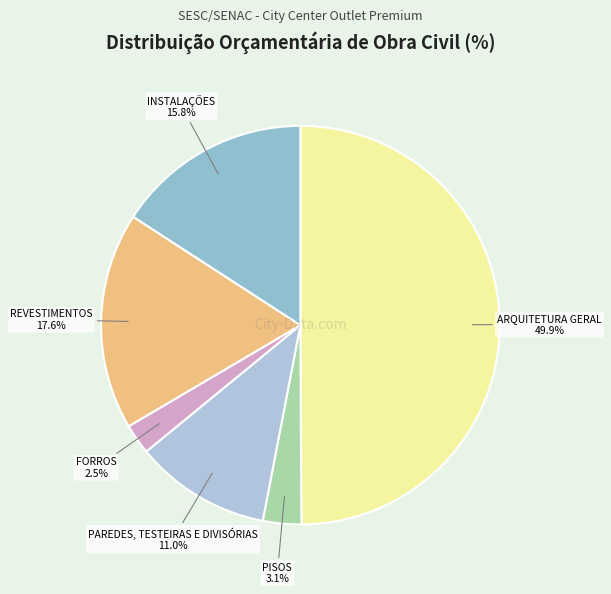

To the nearest percent, what is the combined percentage of PAREDES, TESTEIRAS E DIVISÓRIAS and PISOS?

14%